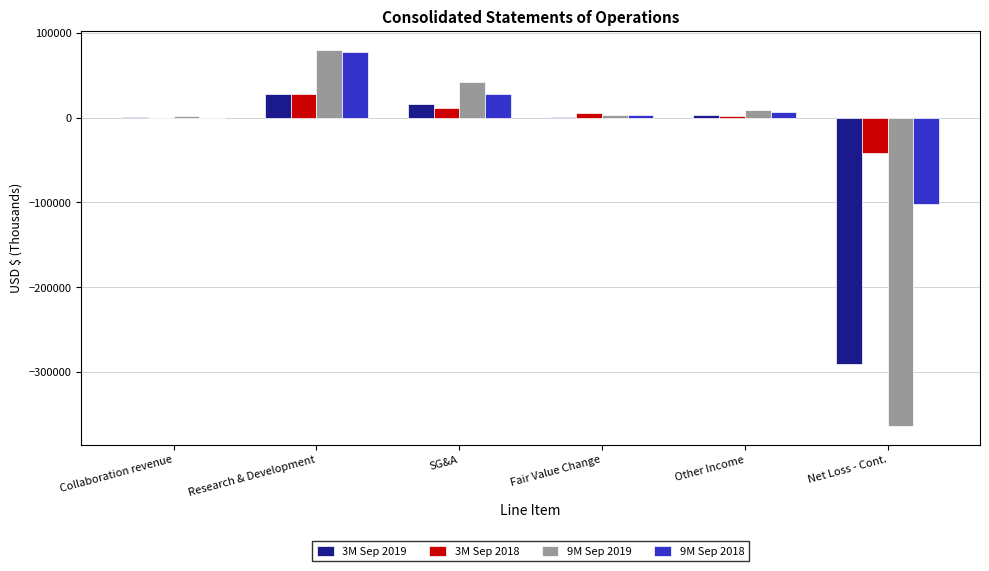

Where does the 9M Sep 2019 series first go above 8954?

Research & Development